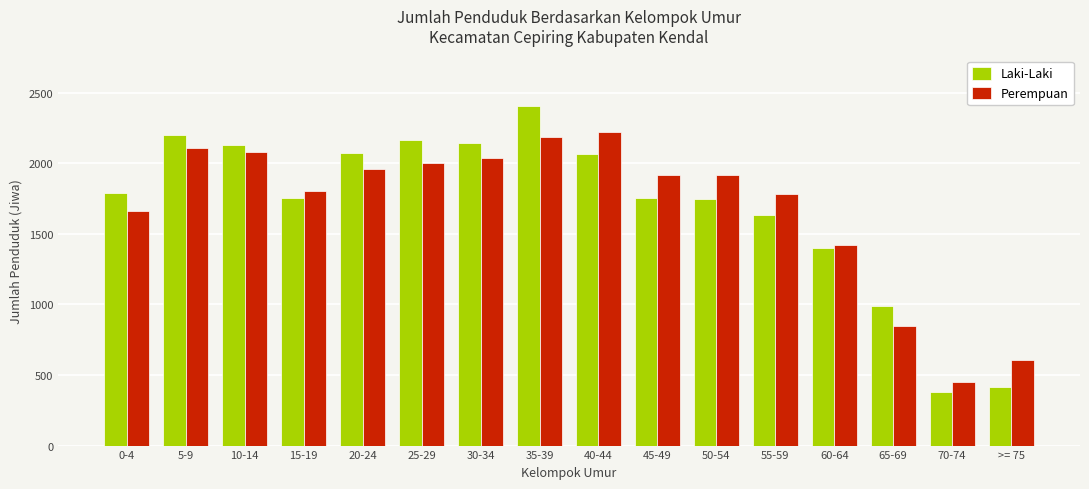

The Laki-Laki series shows 2165 at 25-29. True or false?

True